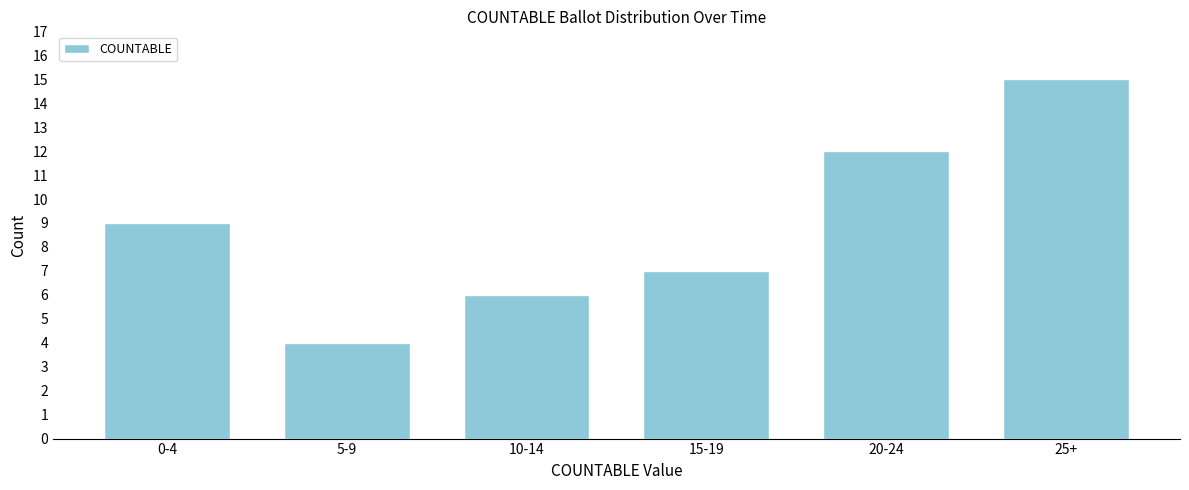

Reading right to left, what are all the values shown in this chart?

25+=15	20-24=12	15-19=7	10-14=6	5-9=4	0-4=9